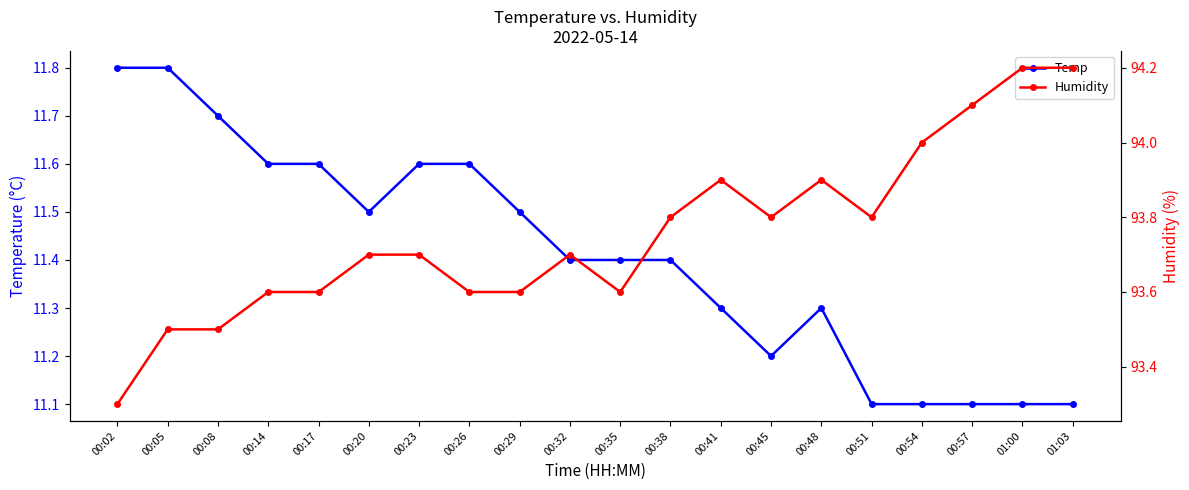

Read the Humidity value at 00:26.

93.6